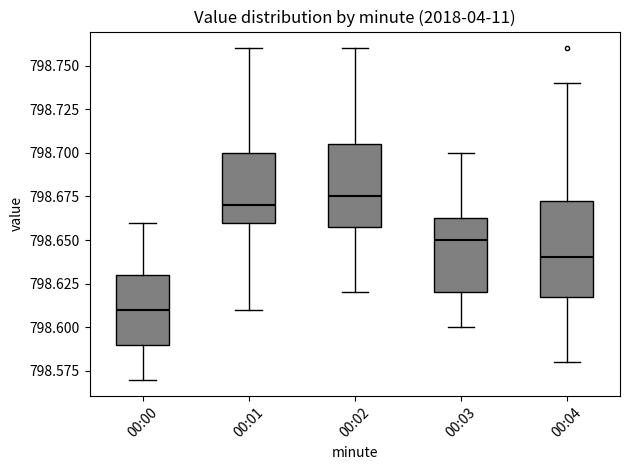

Reading left to right, transcribe this box plot: for each box, give where its median line is, the range the box spans, and where its two whiskers end, as read against the y-axis. The values are not printed on the chart, so give them approximately, as read against the axis.

00:00: median 798.610, box 798.590 to 798.630, whiskers 798.570 to 798.660
00:01: median 798.670, box 798.660 to 798.700, whiskers 798.610 to 798.760
00:02: median 798.675, box 798.660 to 798.705, whiskers 798.620 to 798.760
00:03: median 798.650, box 798.620 to 798.665, whiskers 798.600 to 798.700
00:04: median 798.640, box 798.620 to 798.675, whiskers 798.580 to 798.740